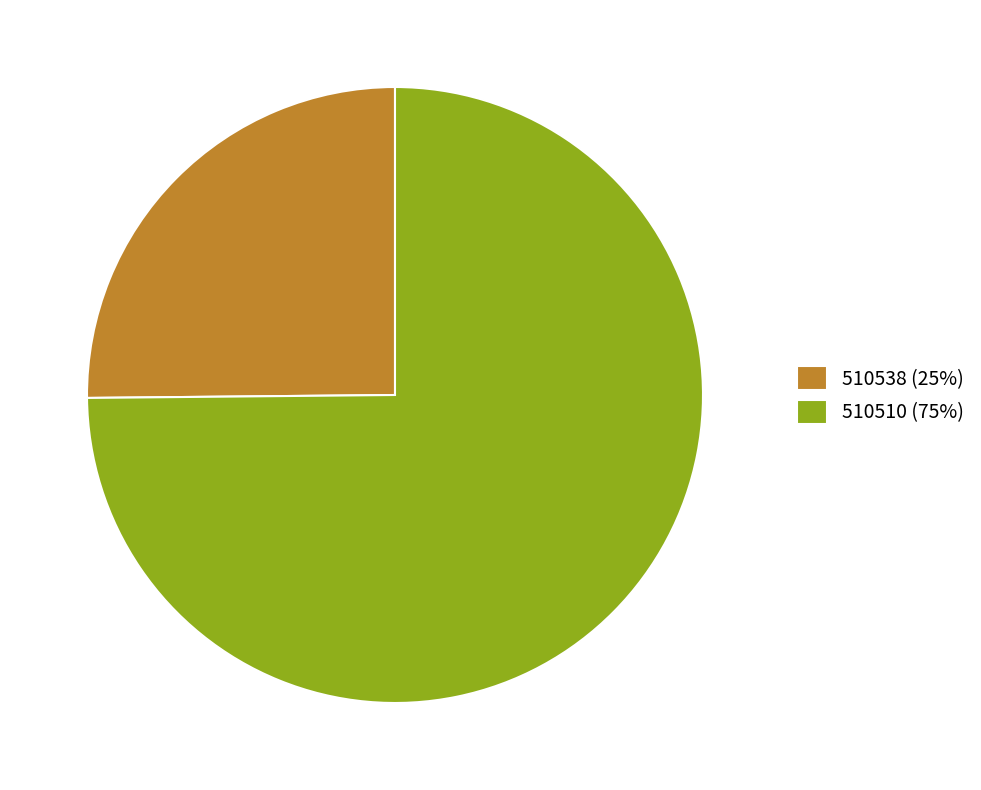

Which category accounts for the majority?

510510